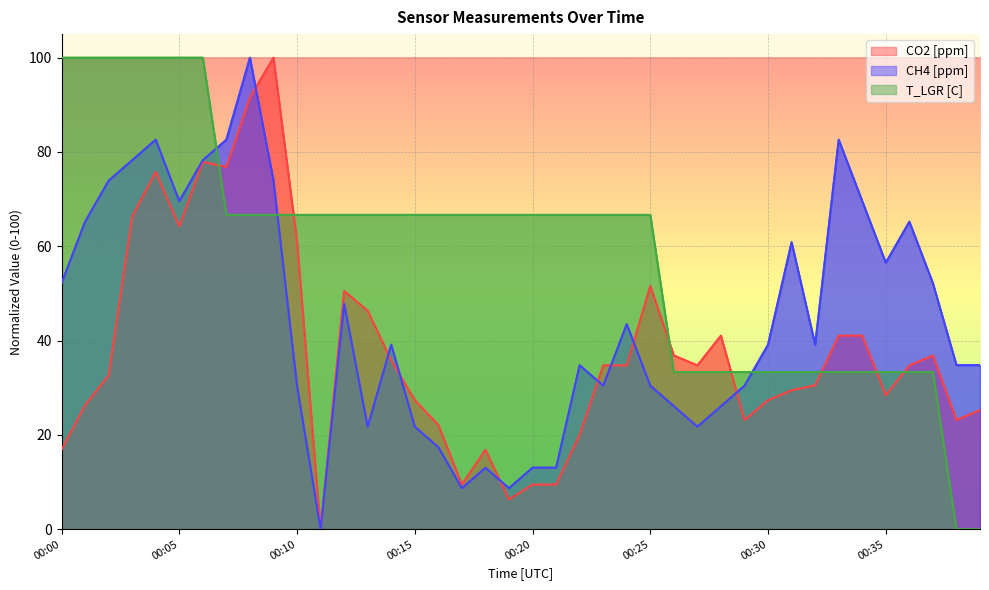

What is the value of the CH4 [ppm] point at the 15th from the left?

39.1